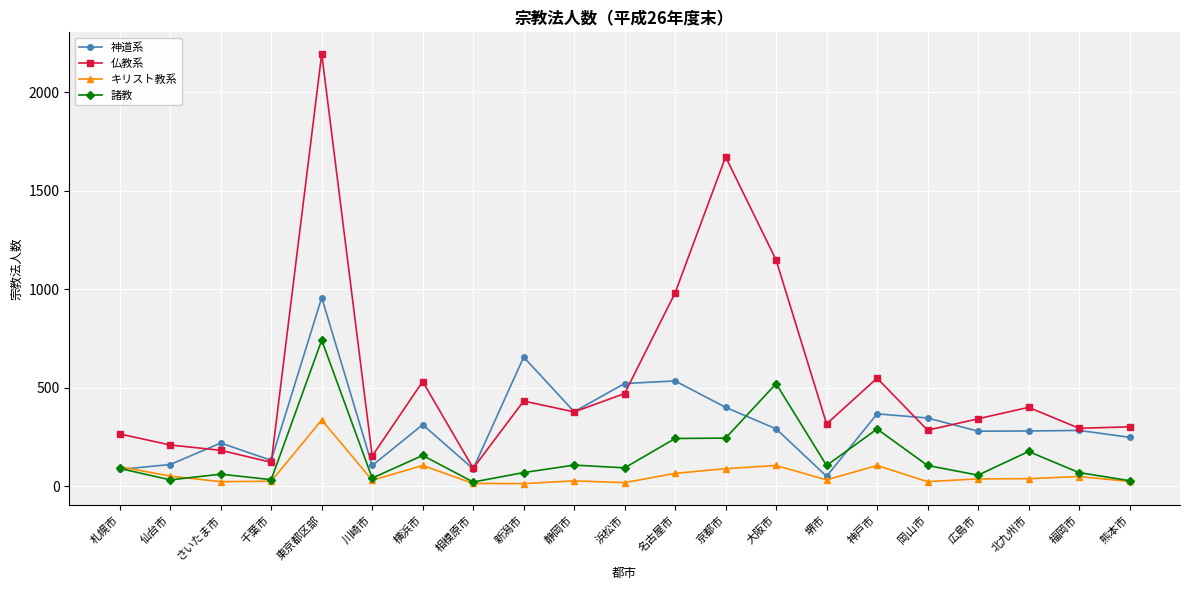

Which series has the largest range (max minus min)?

仏教系